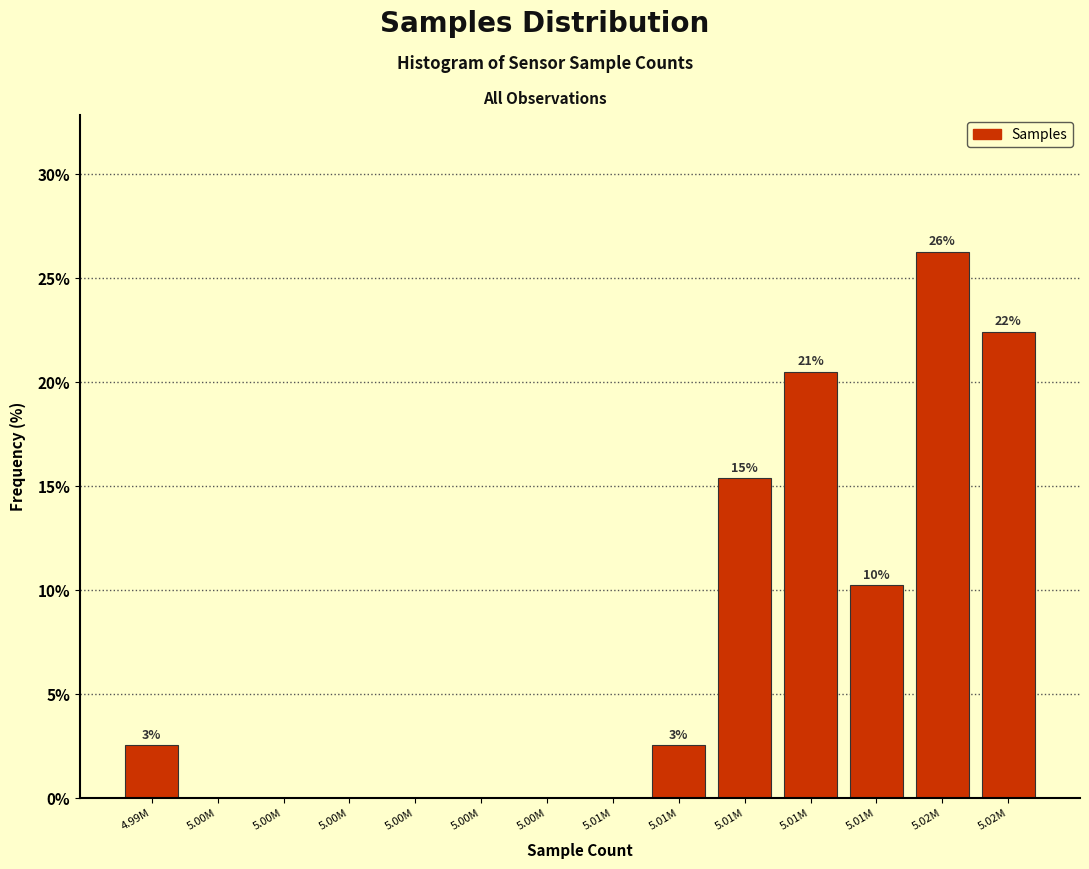

Are the bars horizontal?

No